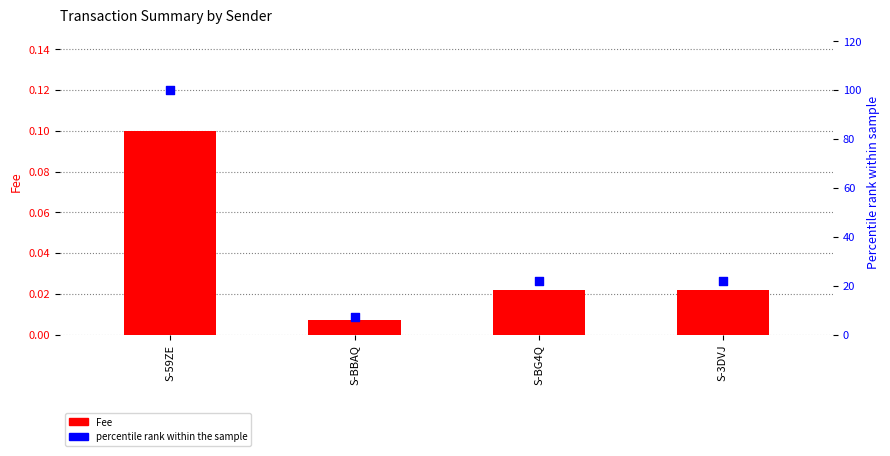

Which series has the largest Y range (max minus min)?

Fee % rank